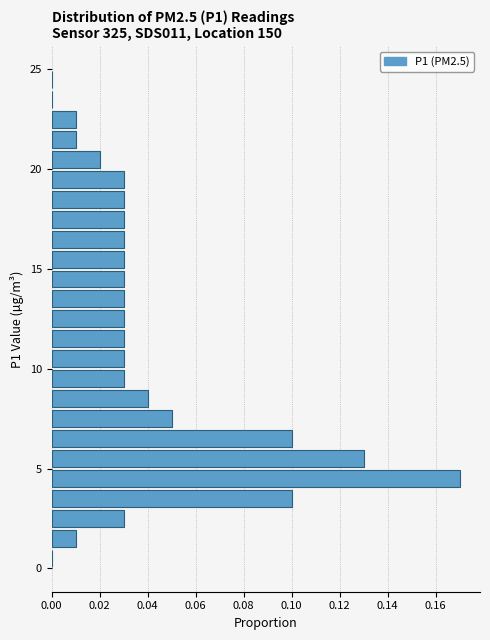

Around what value on the y-axis is the longest bar? Give the approximate position of its centre, as read against the axis.

4.5